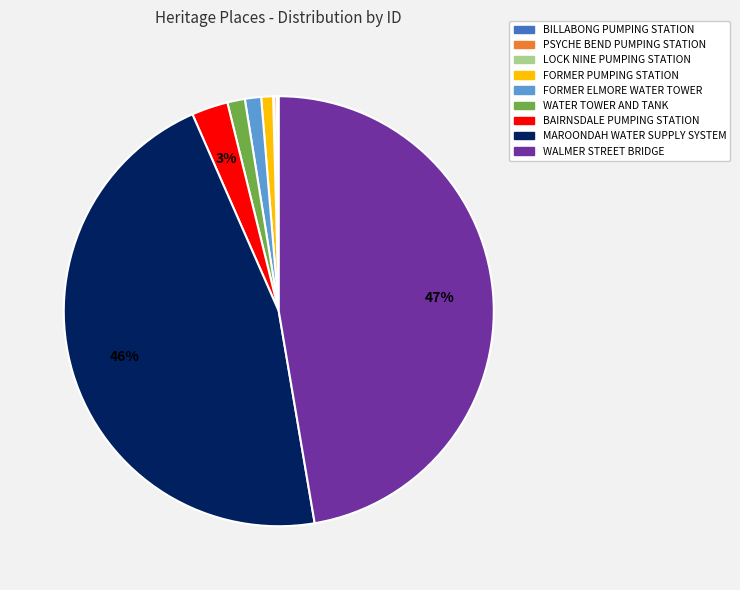

Is it true that BAIRNSDALE PUMPING STATION is 3% of the pie?

True